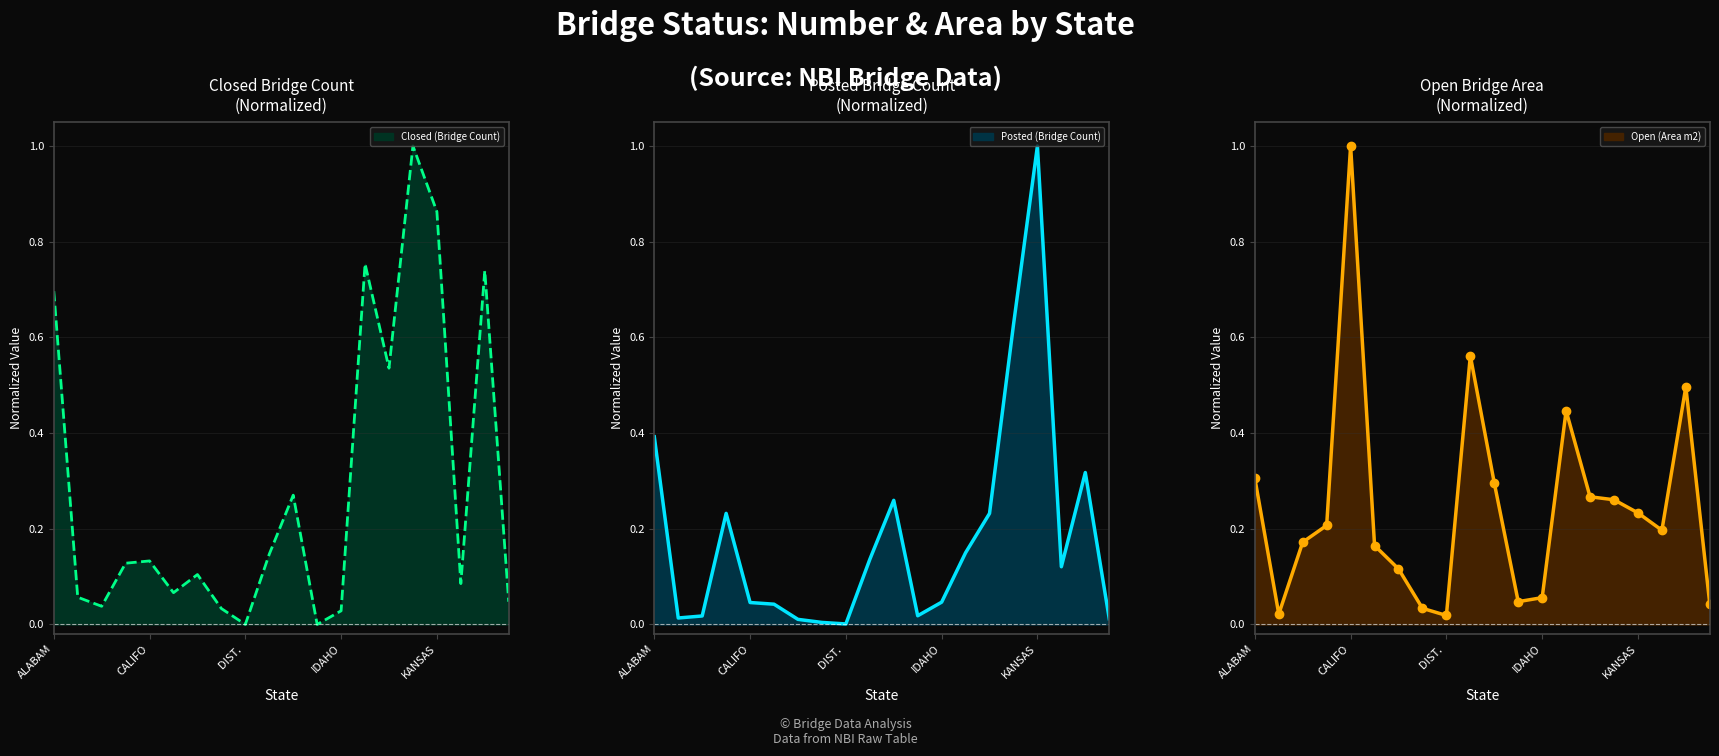

What are all the series names shown in the legend?

Posted (Bridge Count), Open (Area m2), Closed (Bridge Count)